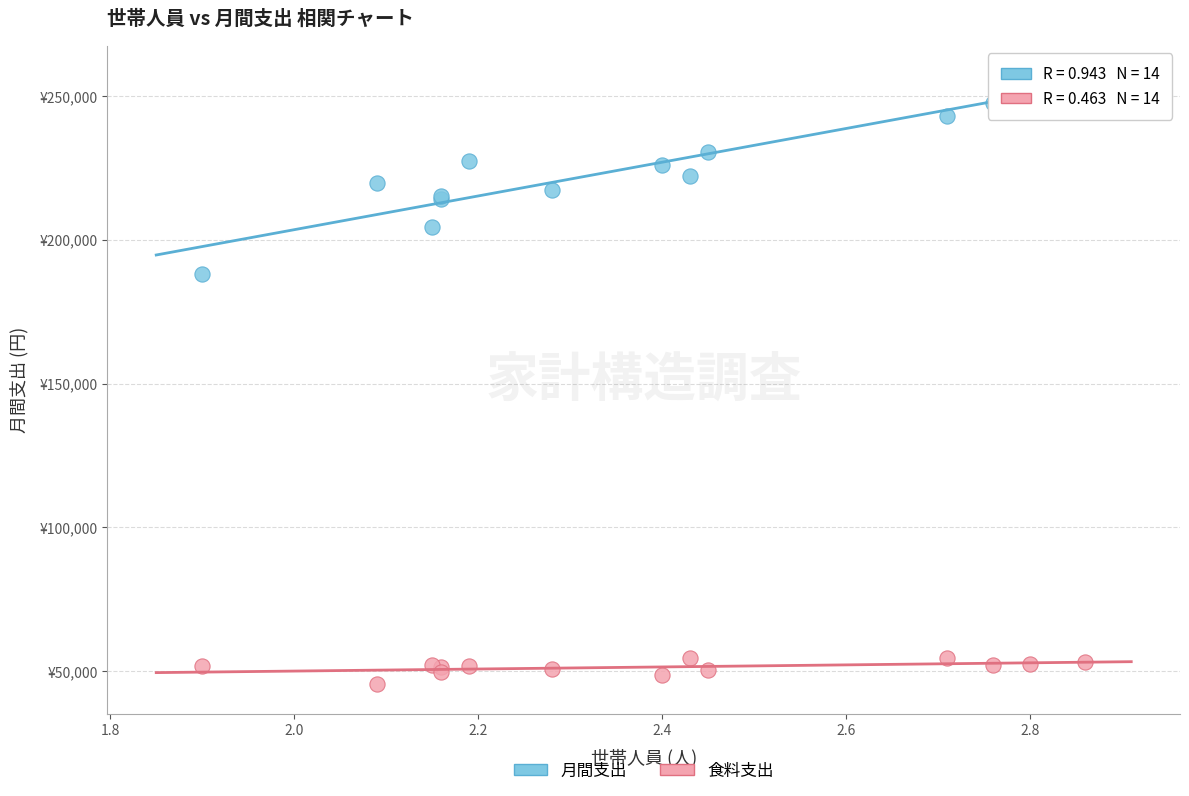

Which series reaches the minimum Y coordinate?

食料支出